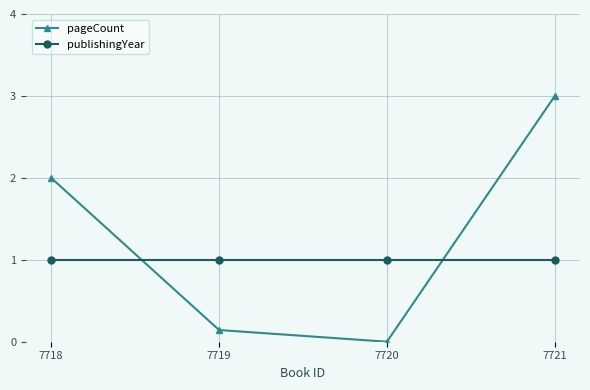

How many intersections are there between publishingYear and pageCount?

2